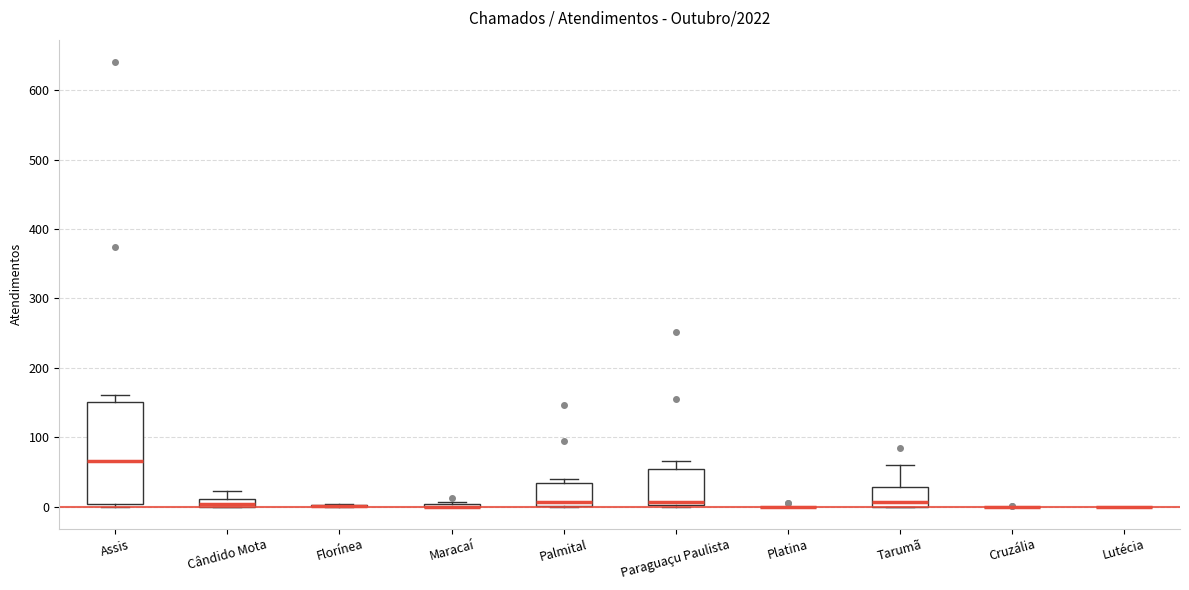

Where is the upper edge of the box for Assis on the y-axis? The values are not printed on the chart, so give them approximately, as read against the axis.

150